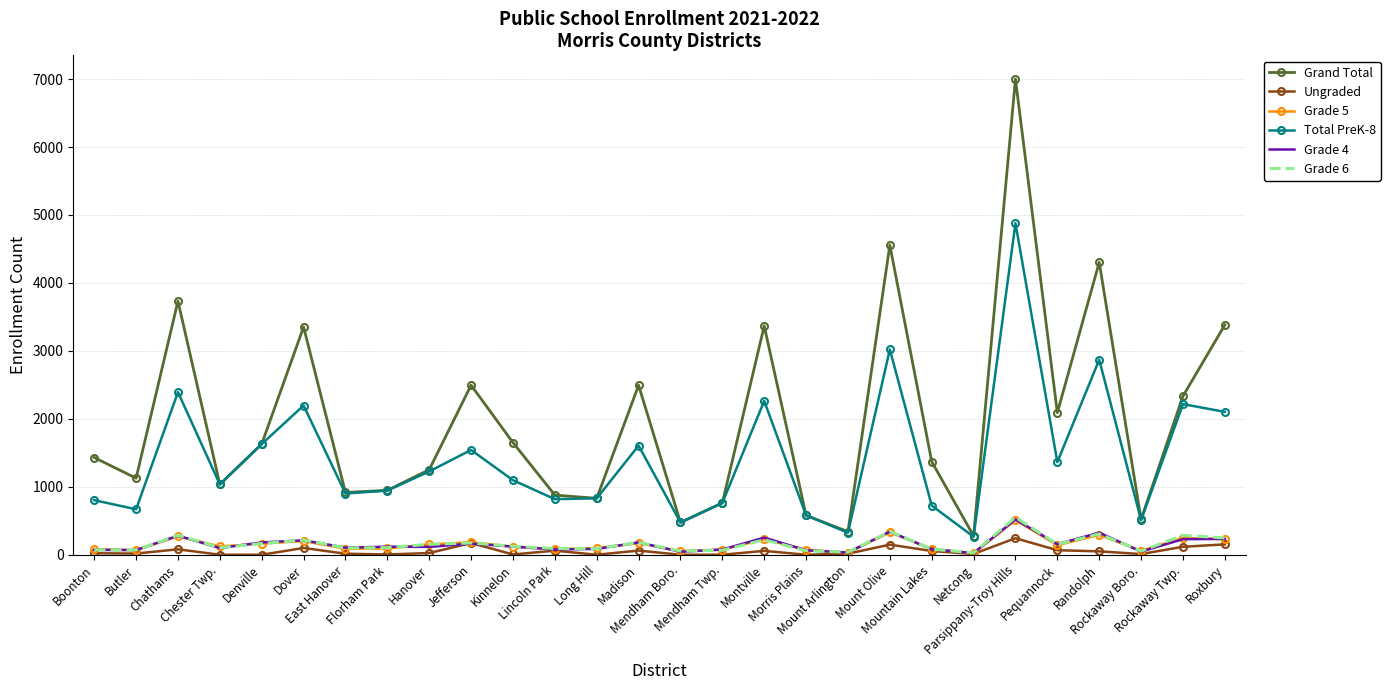

True or false: Ungraded and Total PreK-8 cross at least once.

False